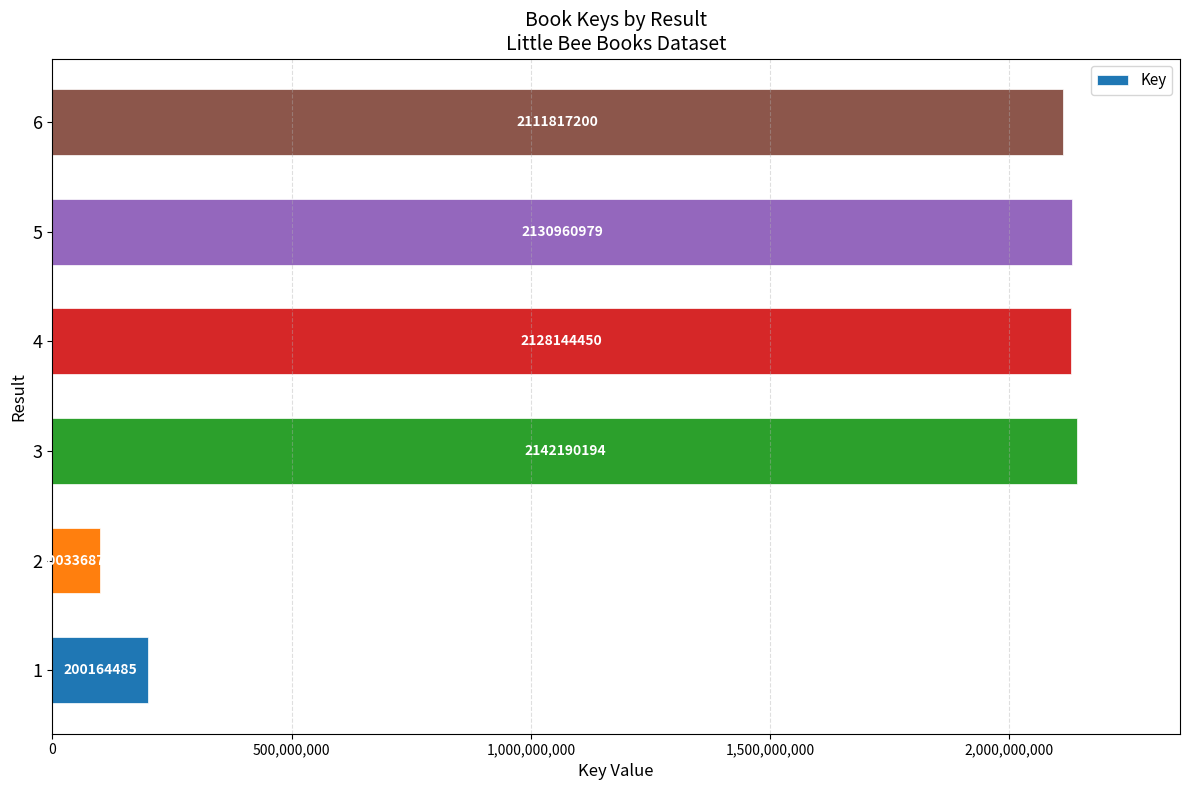

What is the sum of all values?

8813614179